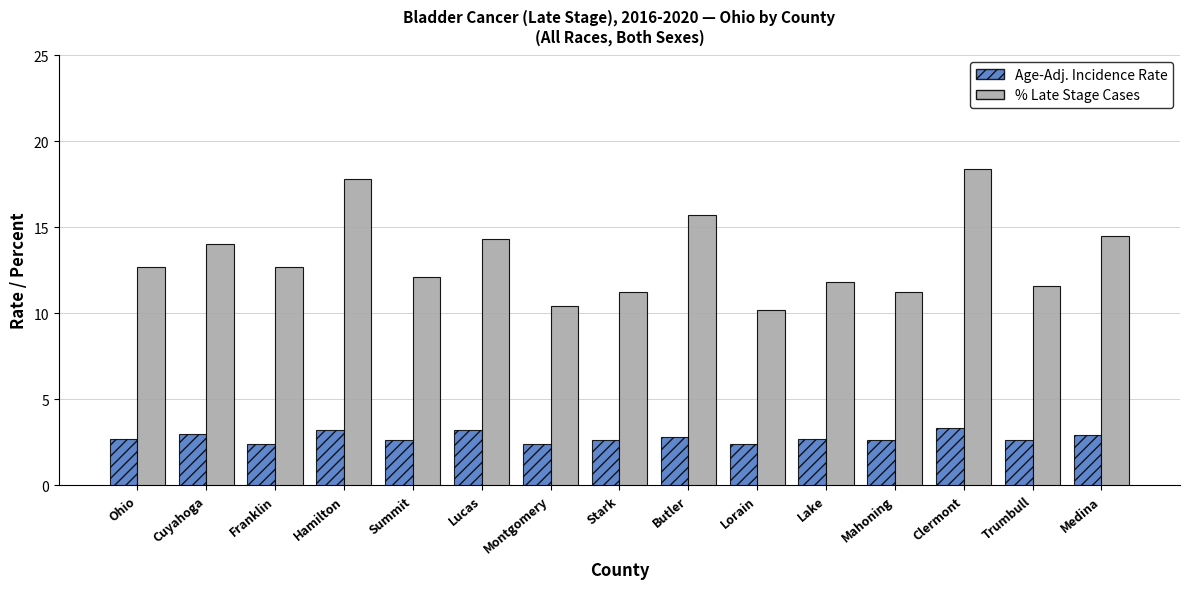

What is the sum of the % Late Stage Cases values at Lorain and Lake?

22.0